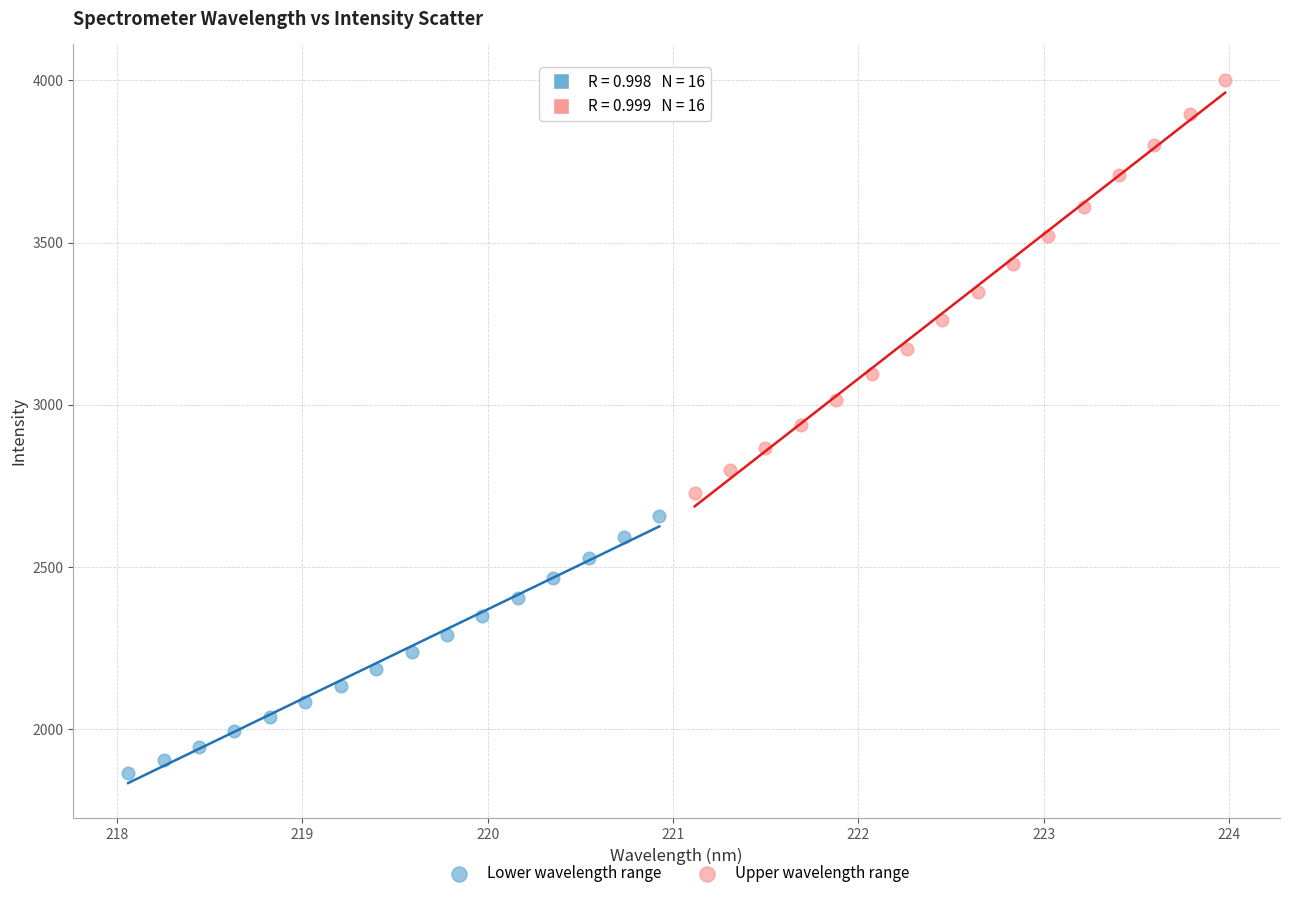

Which series contains the lowest Y value?

Lower wavelength range